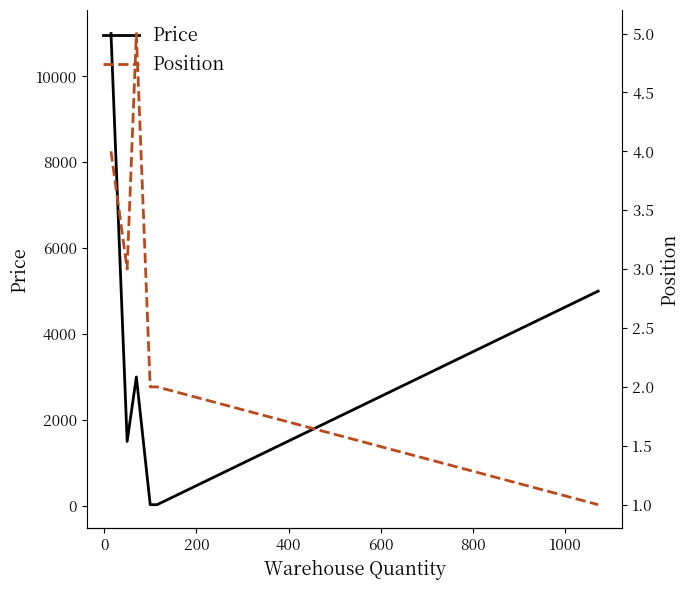

What is the highest value of the Price series?

10999